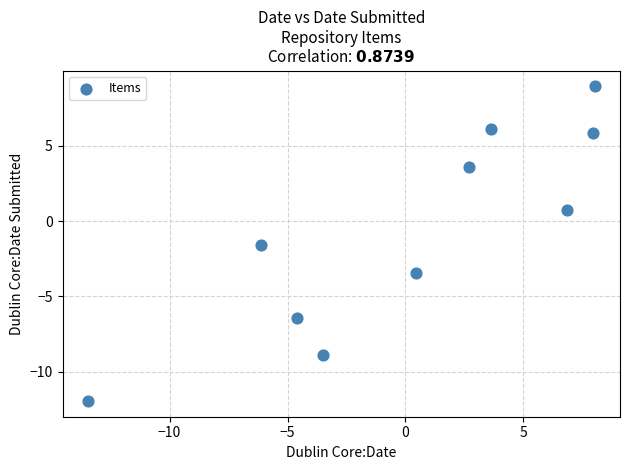

What is the range of X values (max minus min)?

21.5